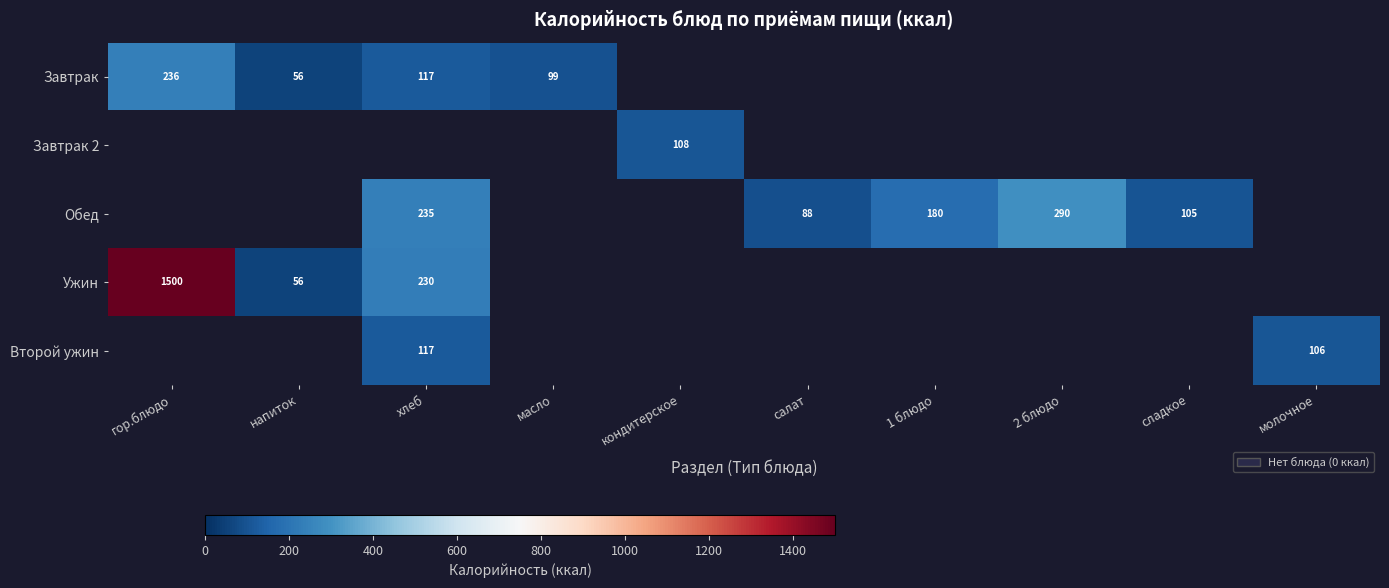

The value of Обед at салат is 153. True or false?

False